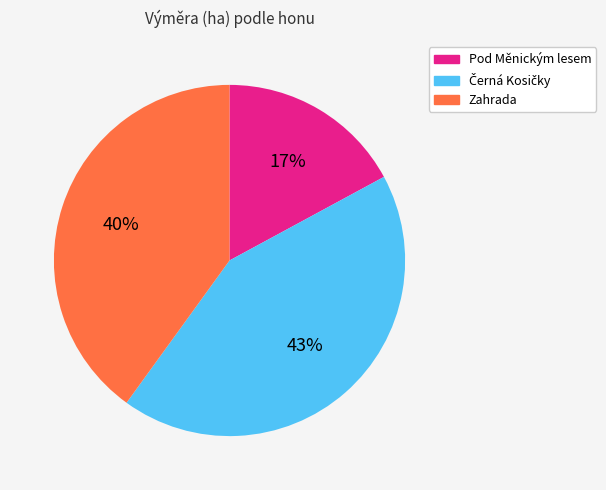

Which category has the smallest portion of the pie?

Pod Měnickým lesem